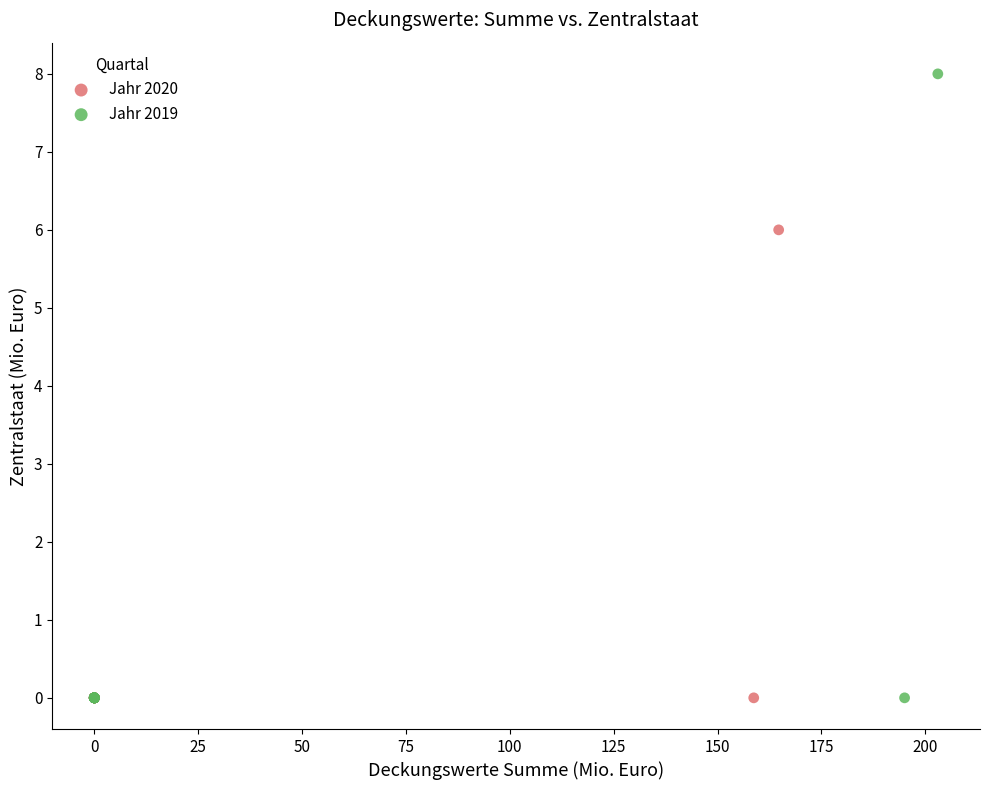

Which series has the widest spread of Y values?

Jahr 2019